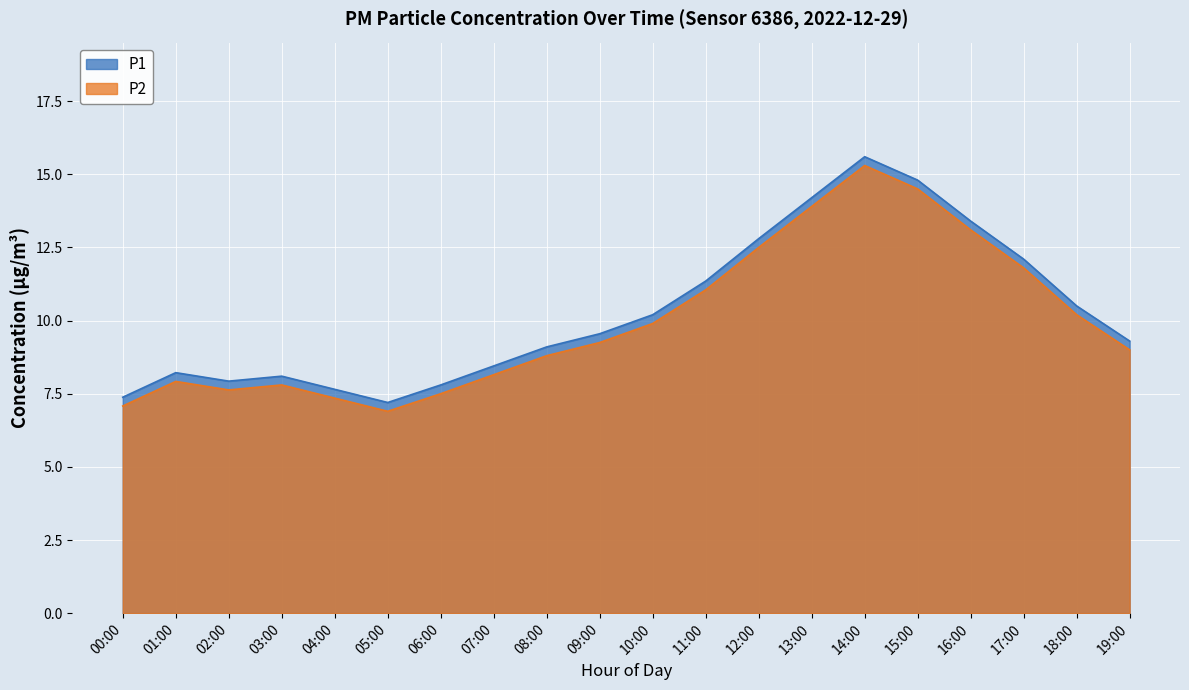

What is the label of the 6th point from the left?

05:00